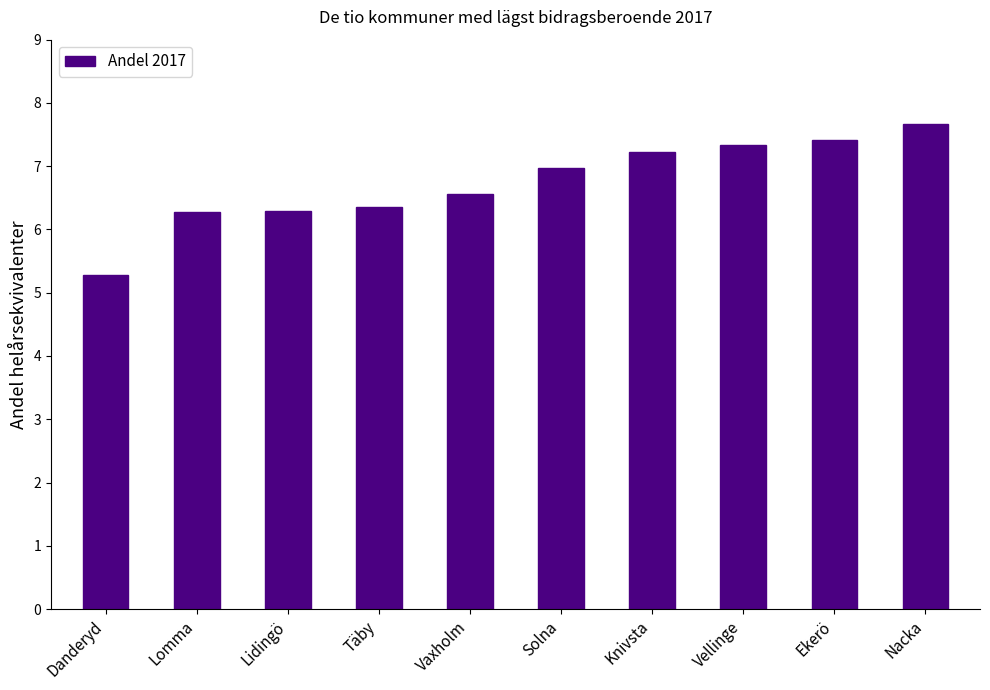

Approximately how many times larger is the value at Lidingö compared to Täby?

1.0